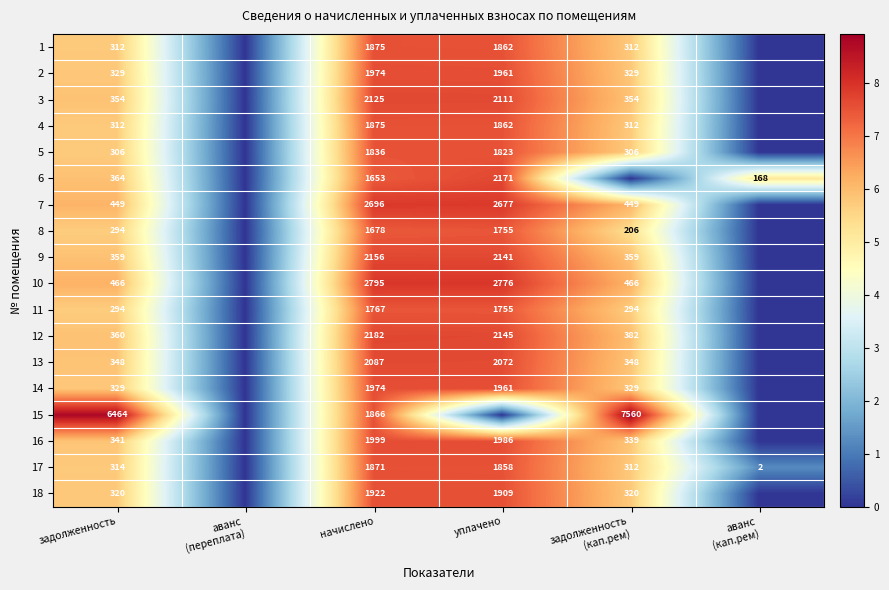

Between задолженность and аванс
(кап.рем), which is larger?

задолженность